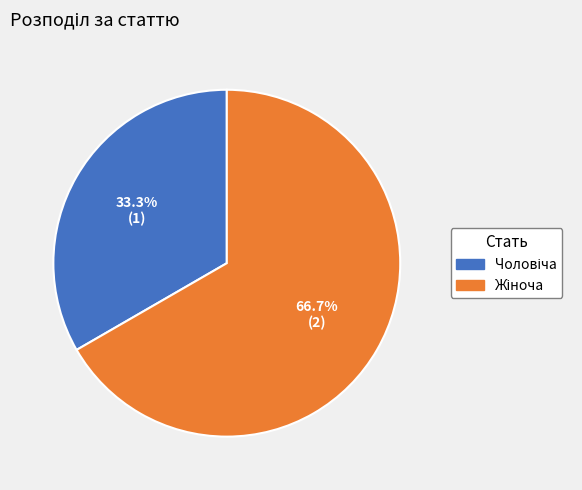

To the nearest percent, what is the average slice percentage?

50%